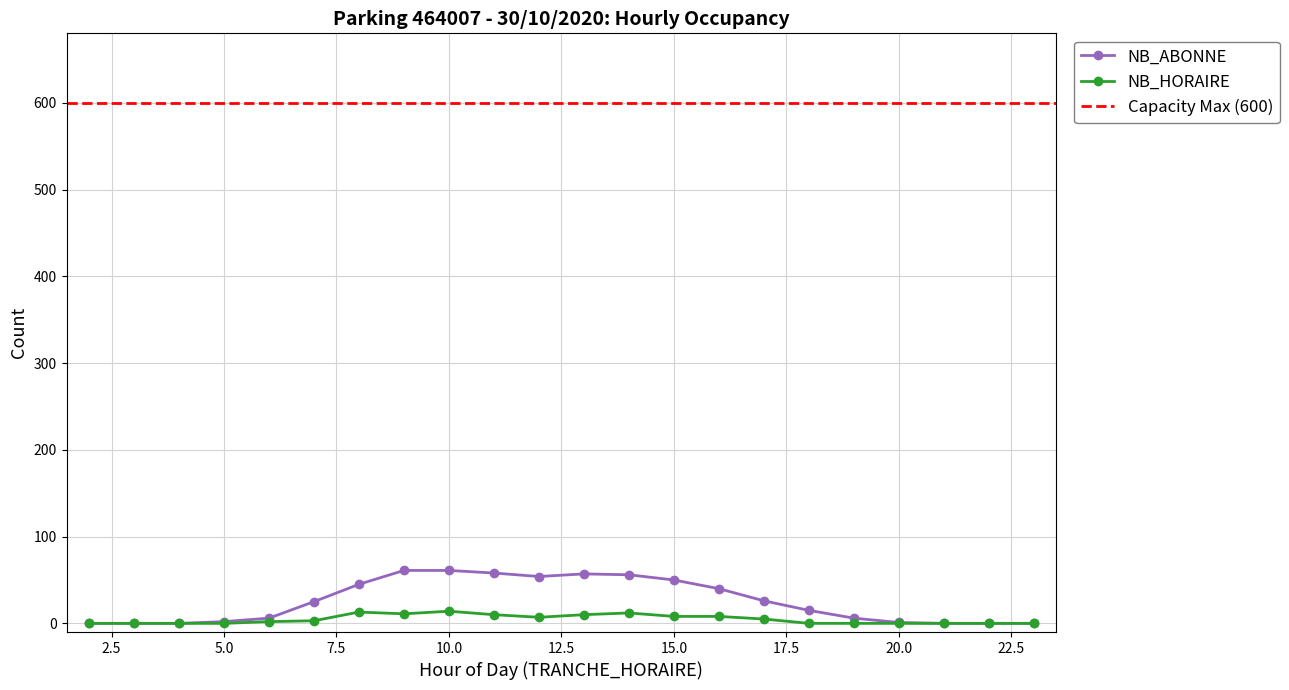

Reading left to right, list all the values displayed in this chart.

NB_ABONNE: 0	0	0	2	6	25	45	61	61	58	54	57	56	50	40	26	15	6	1	0	0	0
NB_HORAIRE: 0	0	0	0	2	3	13	11	14	10	7	10	12	8	8	5	0	0	0	0	0	0